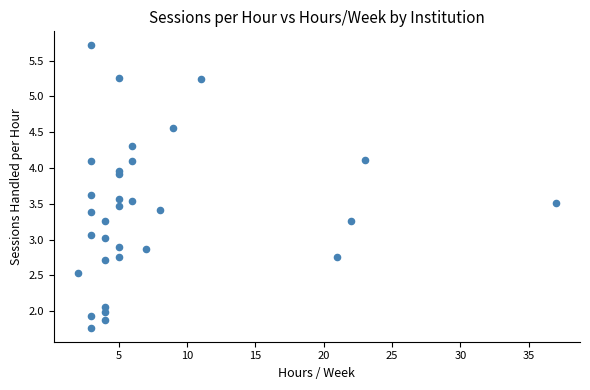

What is the range of X values (max minus min)?

35.0